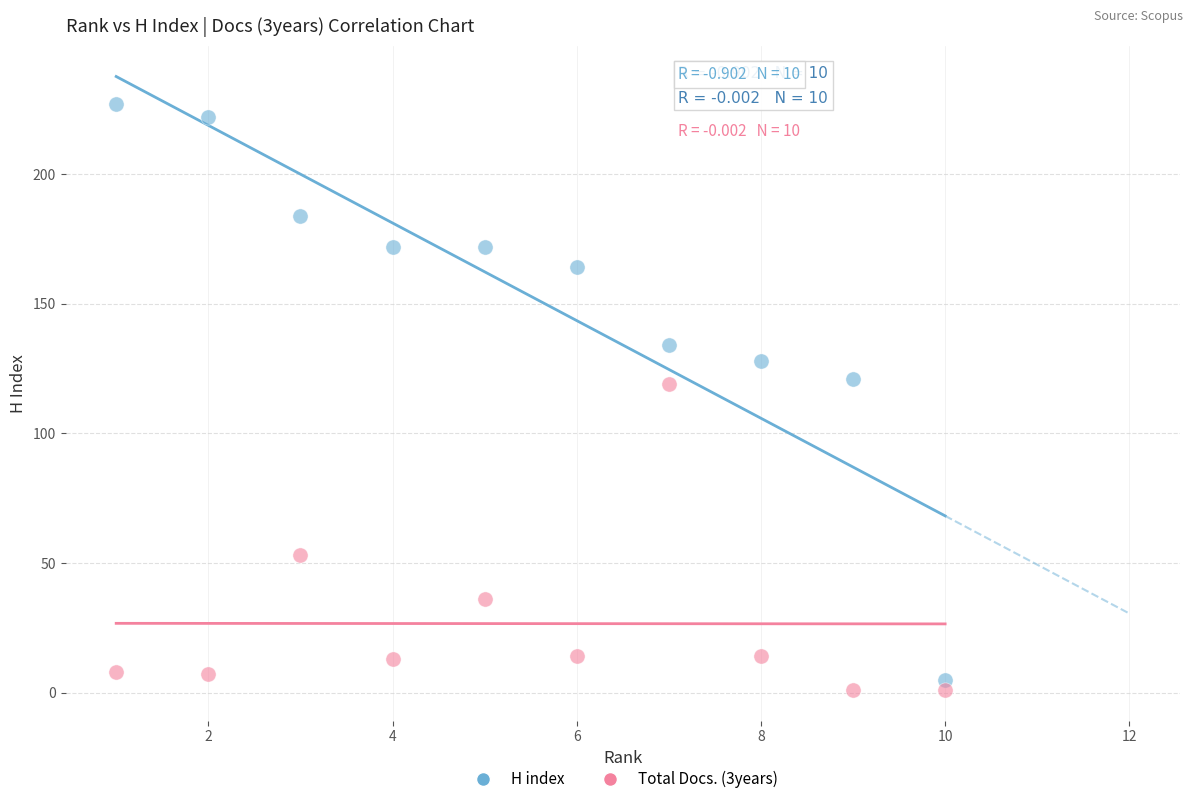

Which series has the widest spread of Y values?

H index